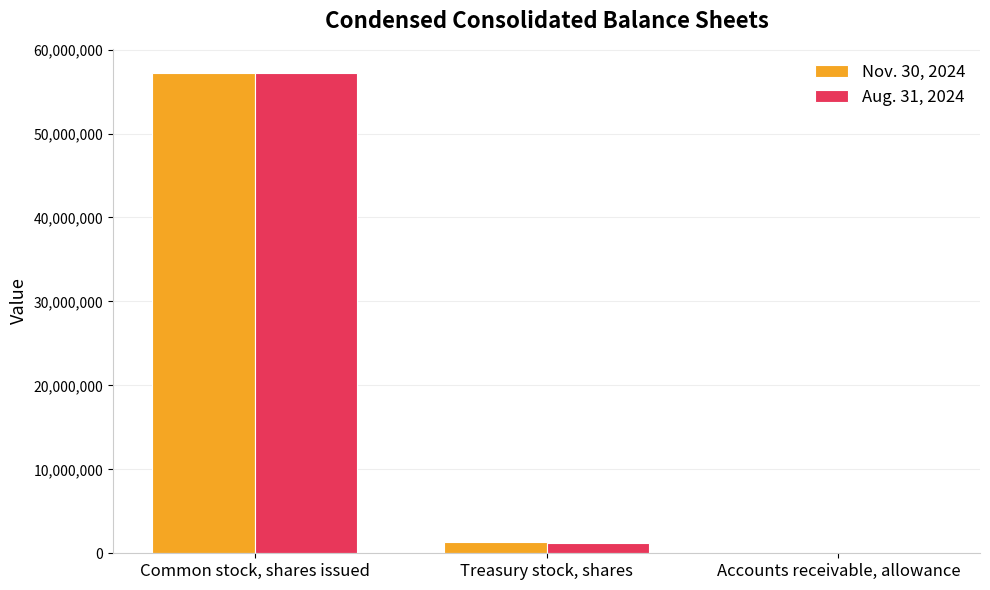

What is the spread (max minus min) of values at Common stock, shares issued?

45439